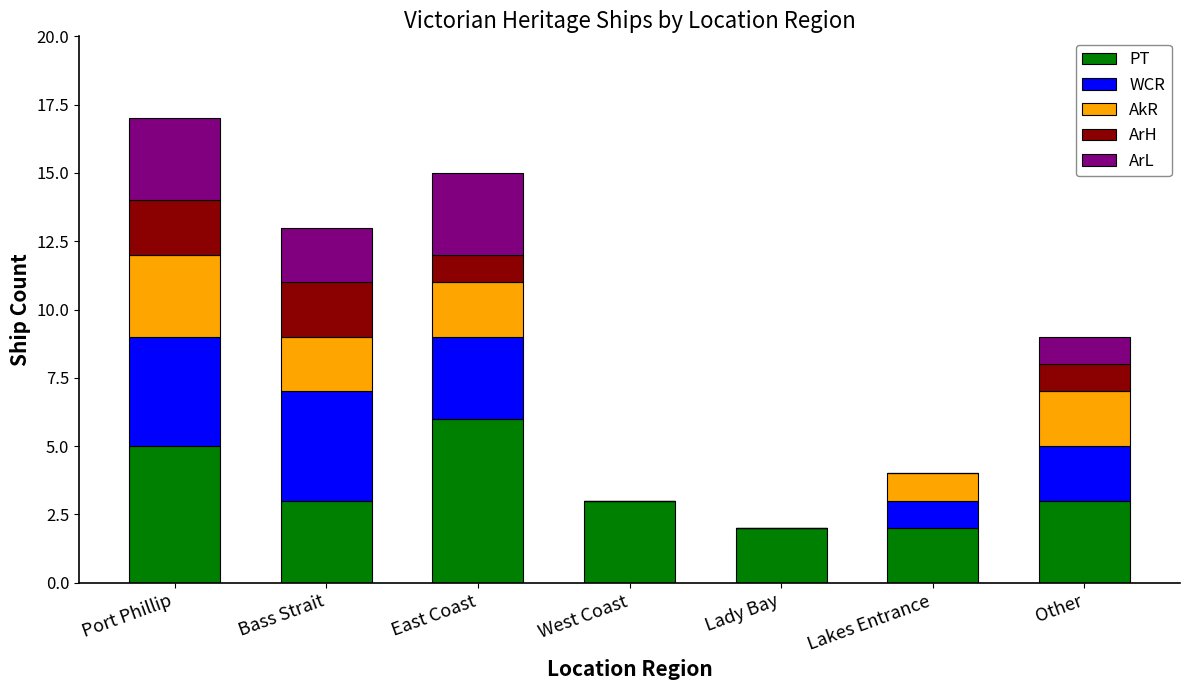

Is it true that PT equals 3 at West Coast?

True